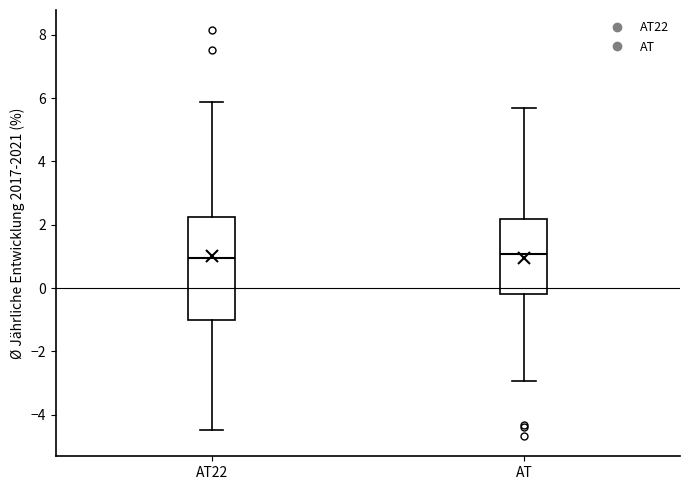

Reading left to right, read every box against the y-axis: the position of its median line, the range the box covers, and the ends of its whiskers. The values are not printed on the chart, so give them approximately, as read against the axis.

AT22: median 1.0, box -1.0 to 2.2, whiskers -4.4 to 5.8
AT: median 1.0, box -0.2 to 2.2, whiskers -3.0 to 5.6